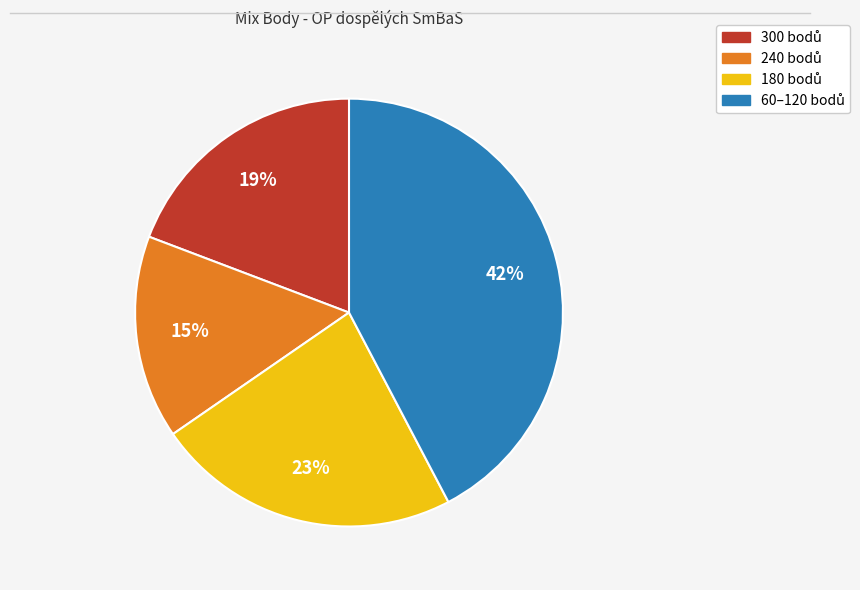

To the nearest percent, what is the average slice percentage?

25%